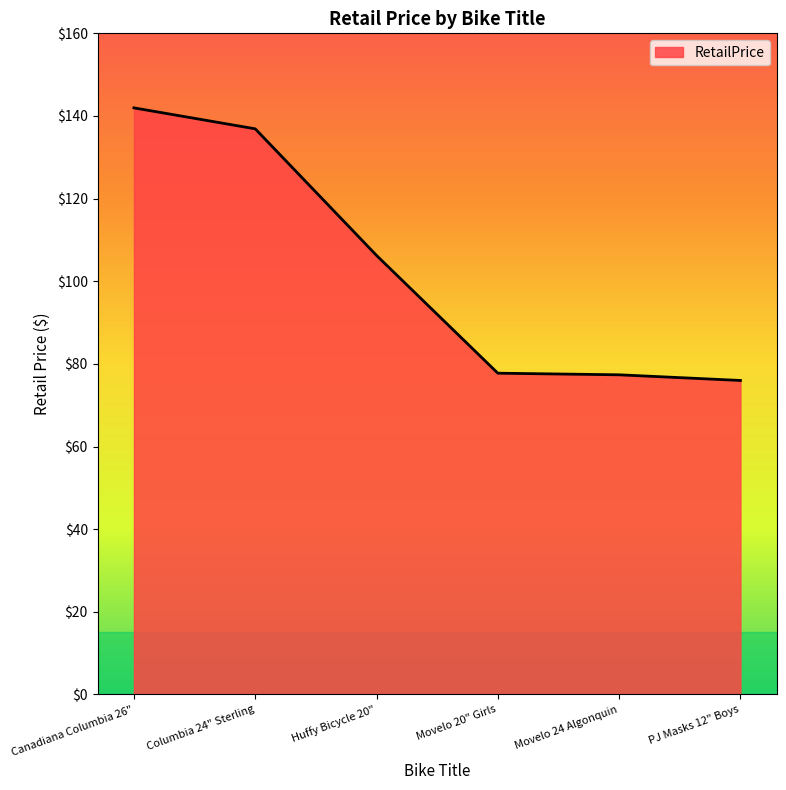

Is it true that the value at Columbia 24" Sterling is 136.9?

True